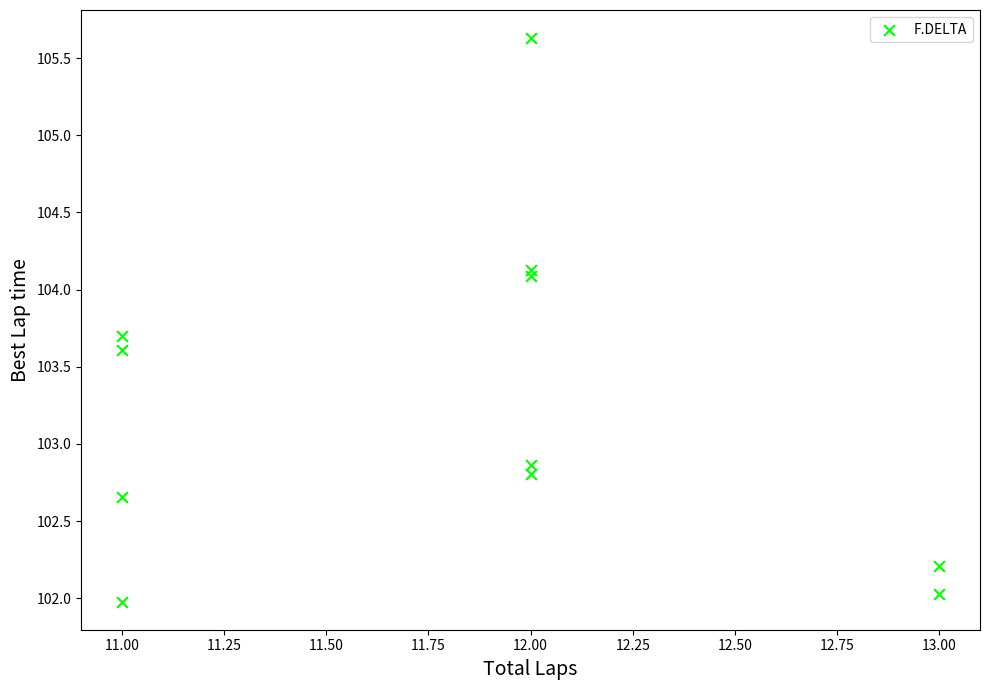

What is the range of X values (max minus min)?

2.0